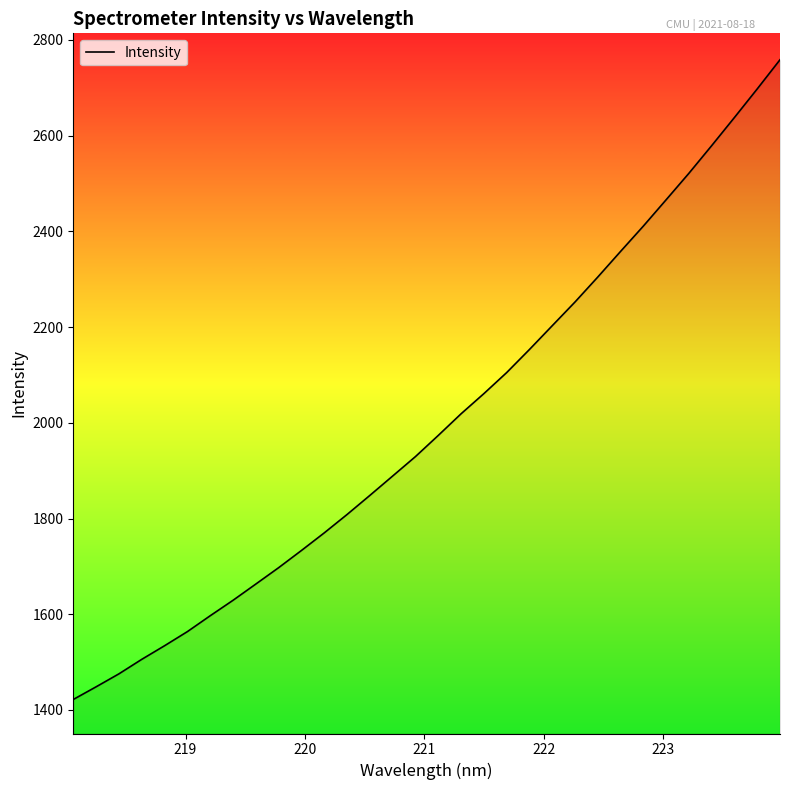

What is the difference between the maximum and minimum values?

1336.9